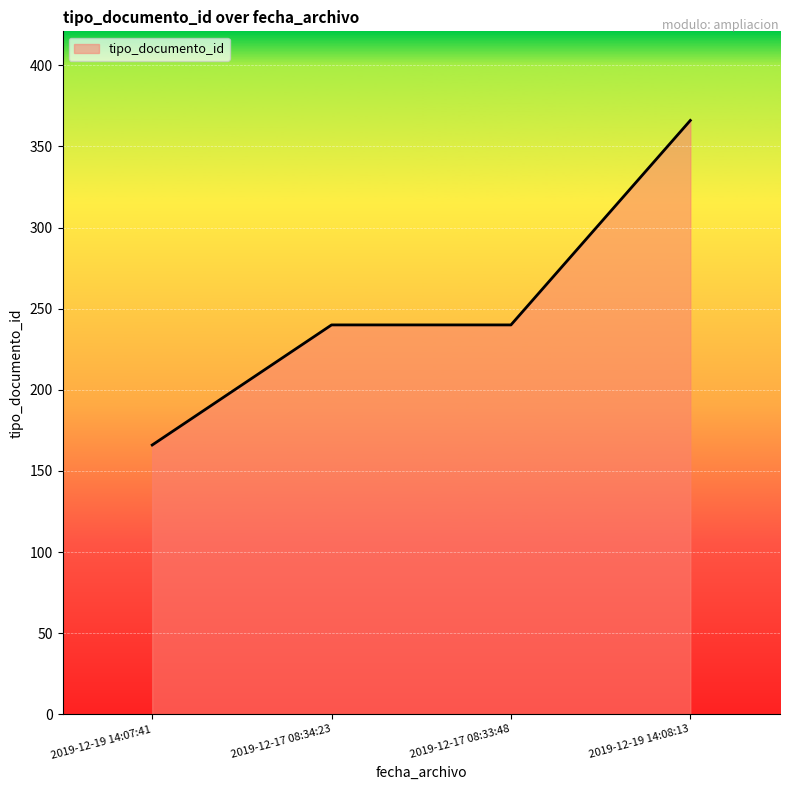

What is the difference between the maximum and second lowest values?

126